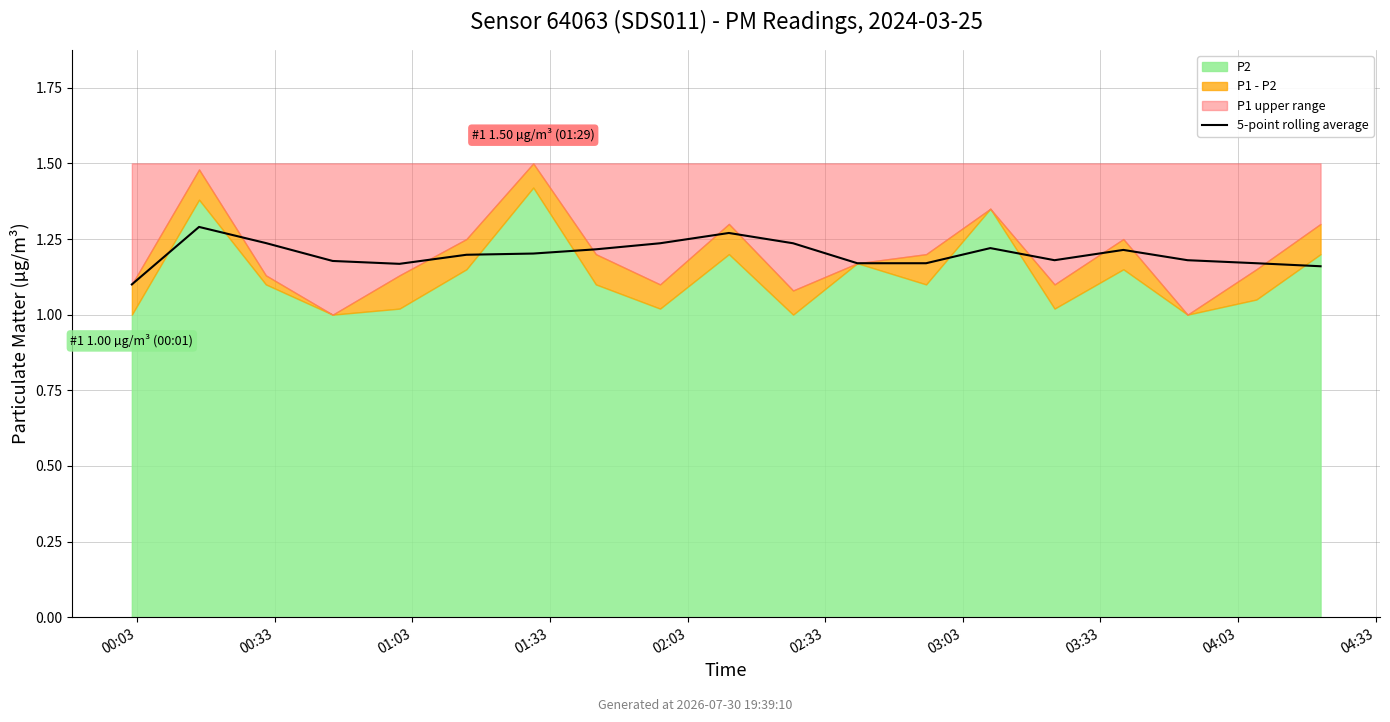

What is the approximate value at 12?

1.2